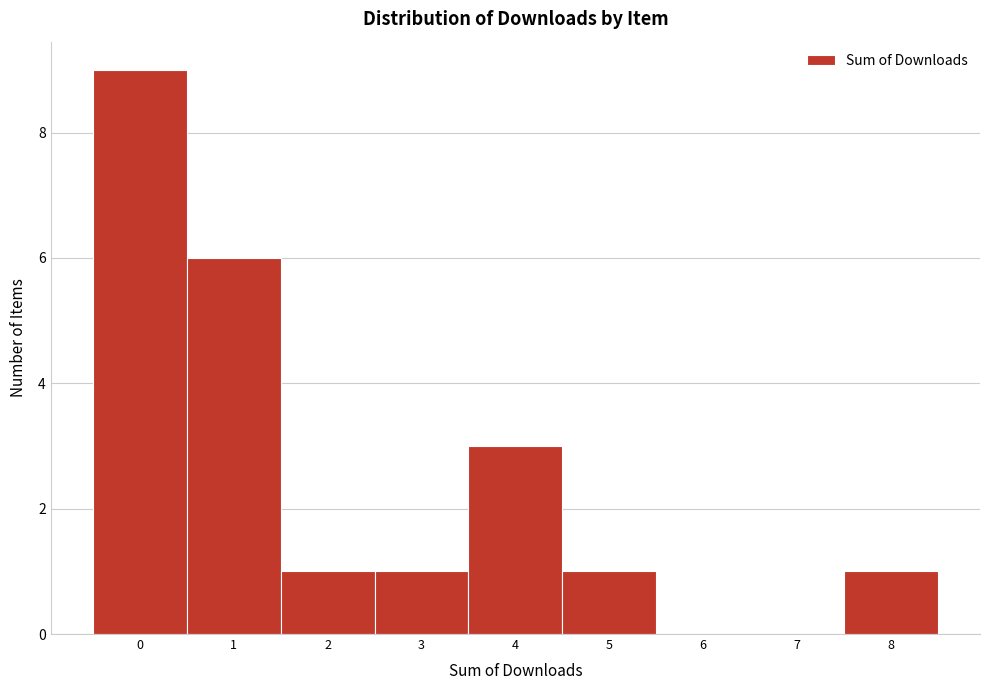

Reading left to right, transcribe this chart: for each bar, give the range it covers on the x-axis and its height. The values are not printed on the chart, so give them approximately, as read against the axis.

-0.5 to 0.5: 9
0.5 to 1.5: 6
1.5 to 2.5: 1
2.5 to 3.5: 1
3.5 to 4.5: 3
4.5 to 5.5: 1
5.5 to 6.5: 0
6.5 to 7.5: 0
7.5 to 8.5: 1